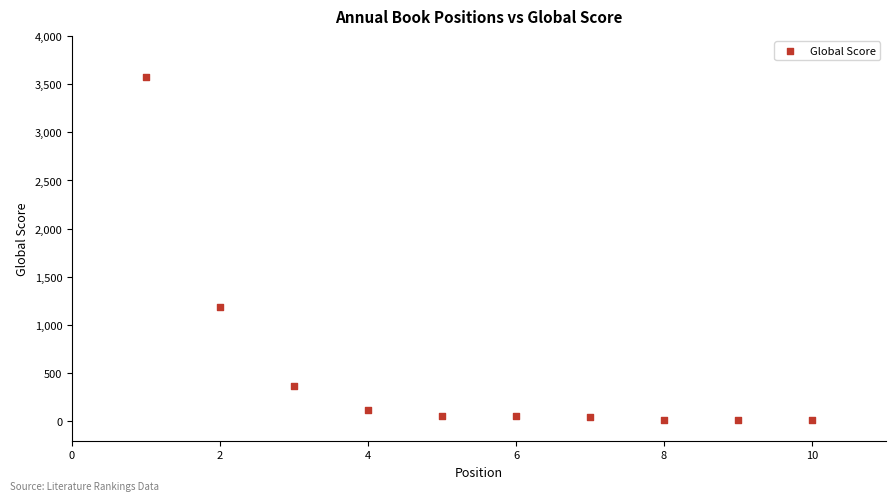

What Y value in the scatter plot is closest to 1793?

1189